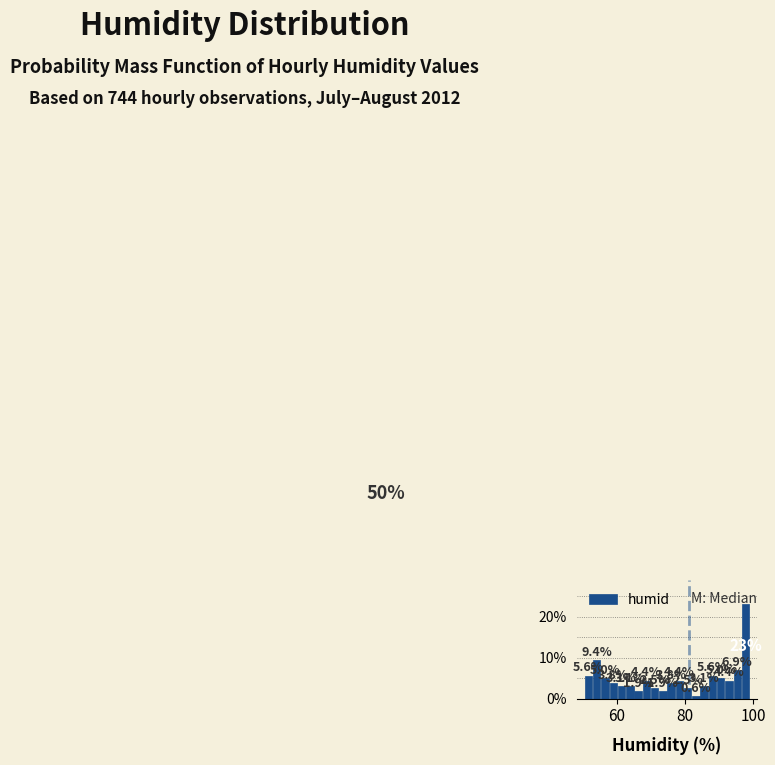

Around what value on the x-axis is the tallest bar? Give the approximate position of its centre, as read against the axis.

98